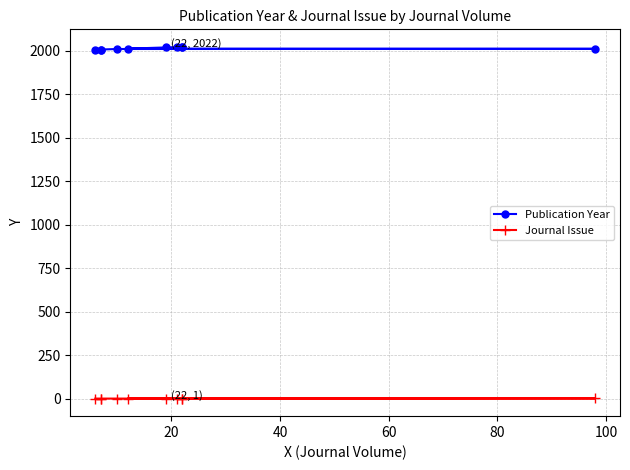

Which series changed the most between 20 and 100?

Publication Year